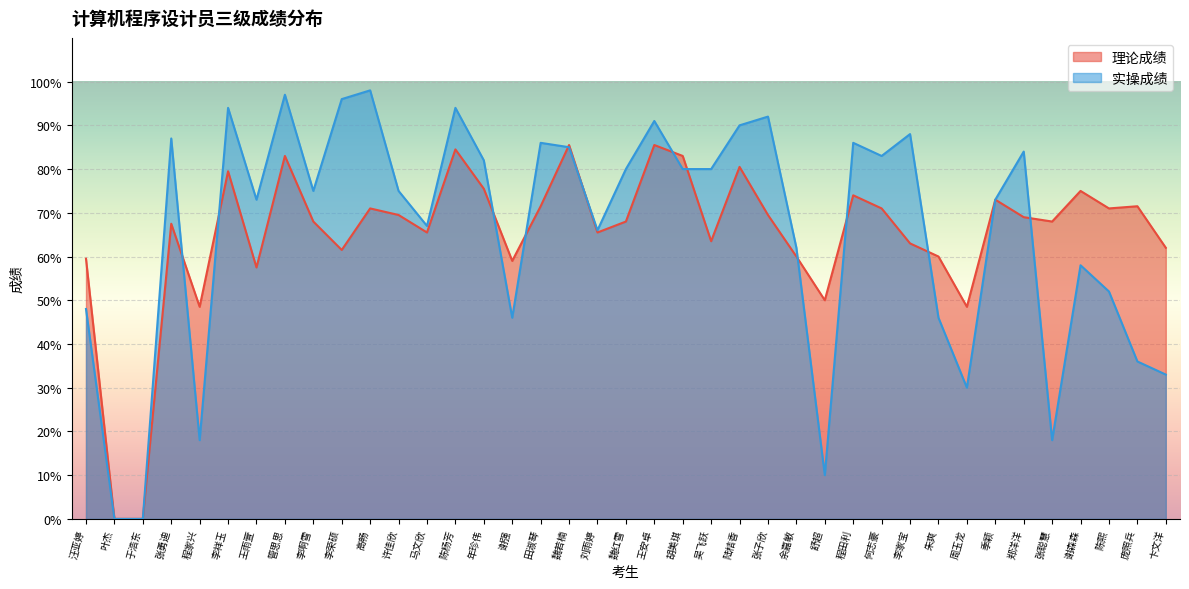

Count the number of data series in this chart.

2